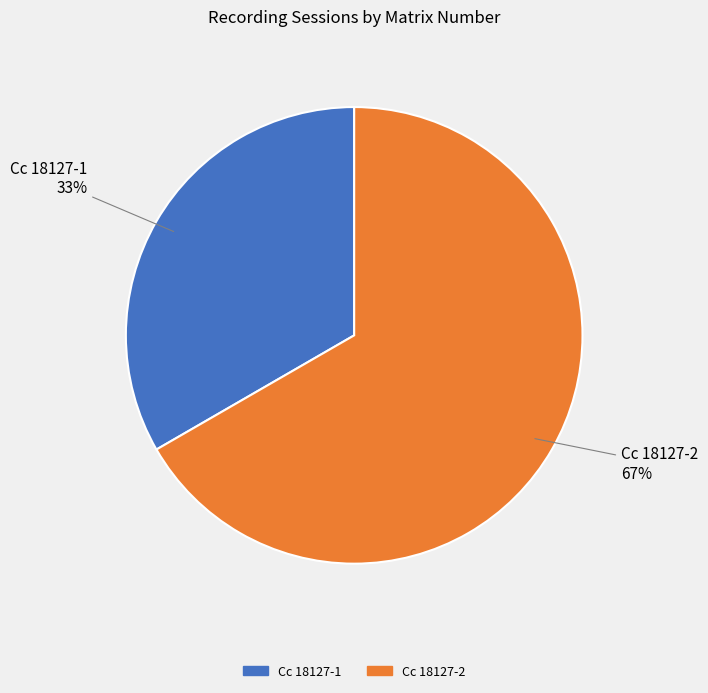

To the nearest percent, what portion does Cc 18127-2 represent?

67%